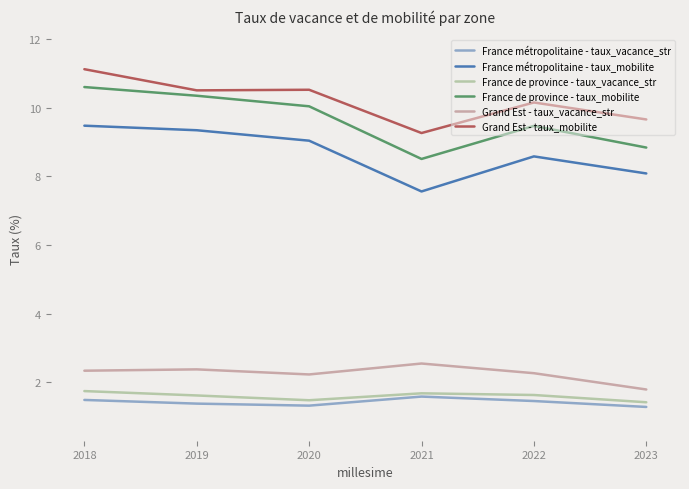

At which label does Grand Est - taux_mobilite reach its peak?

2018